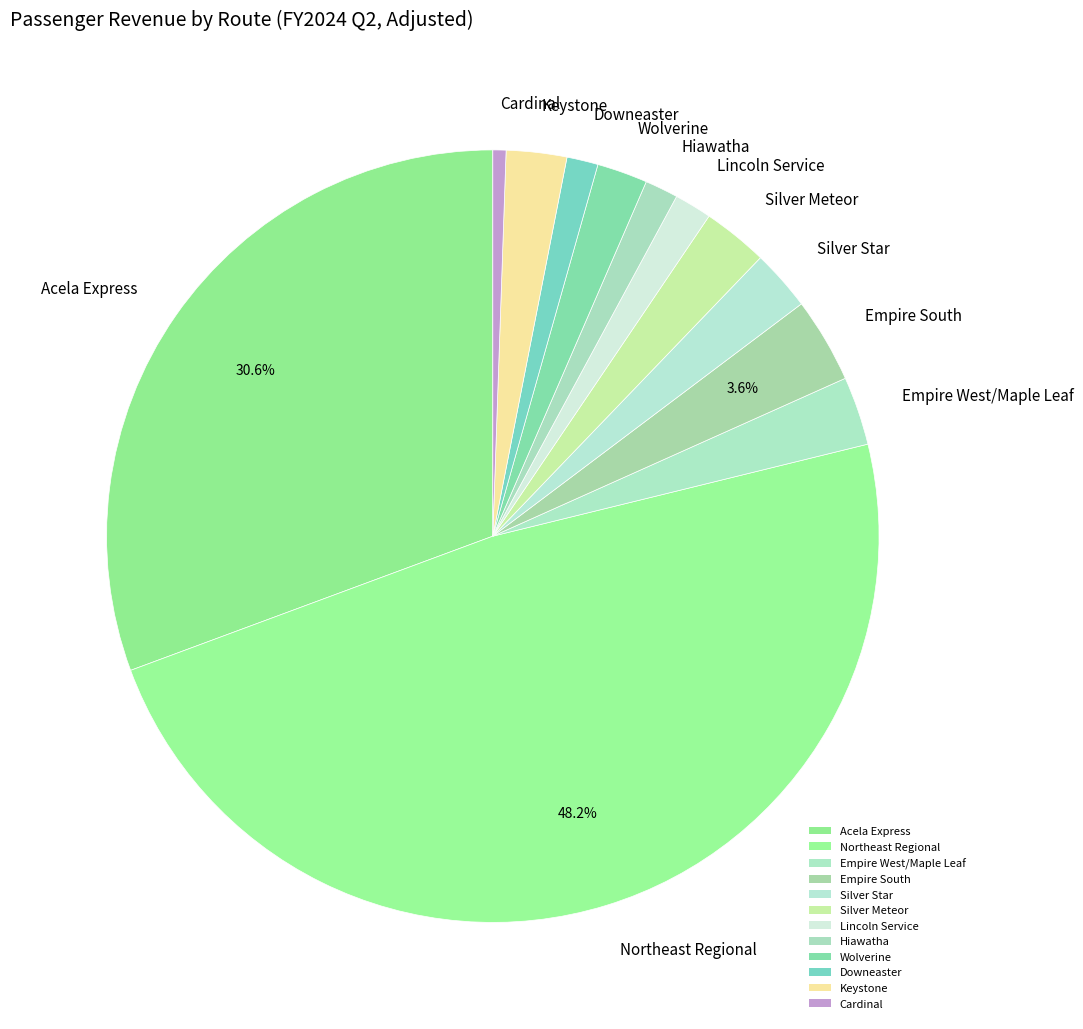

How many slices are in this pie chart?

12